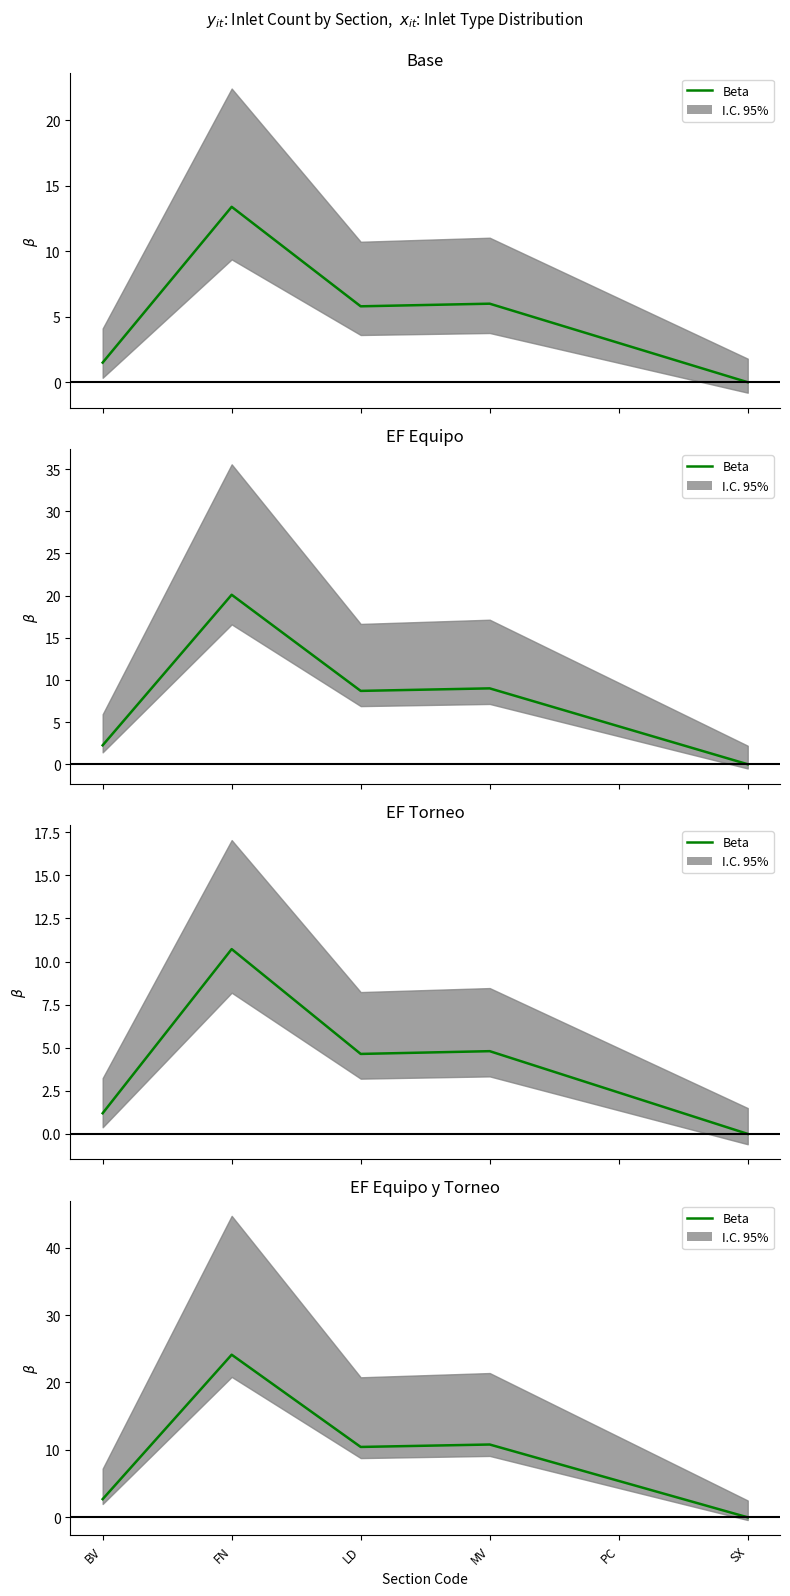

What is the approximate value at MV?

10.8